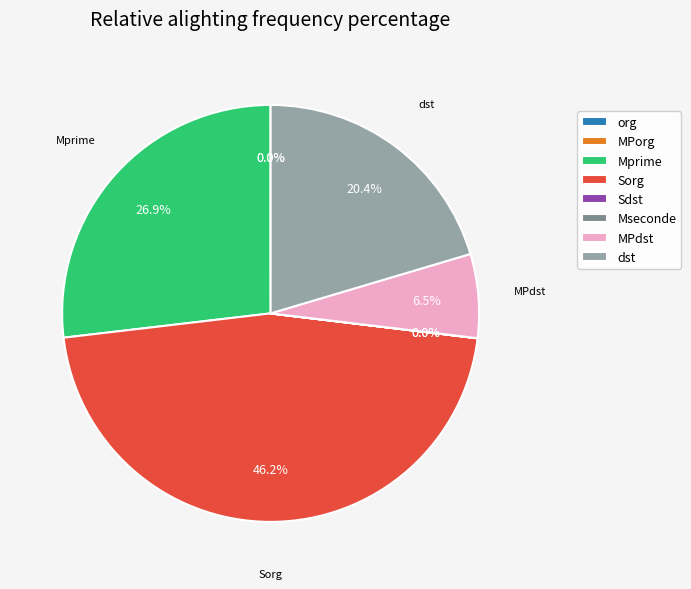

Is there a majority slice in this chart?

No